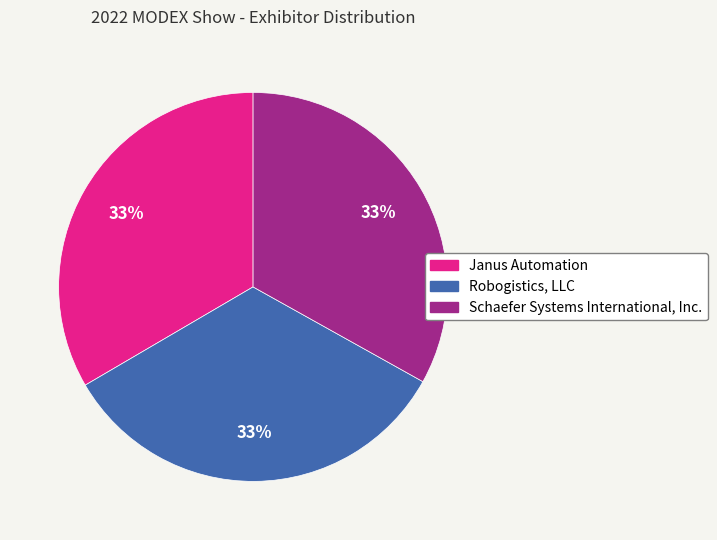

How many slices are in this pie chart?

3